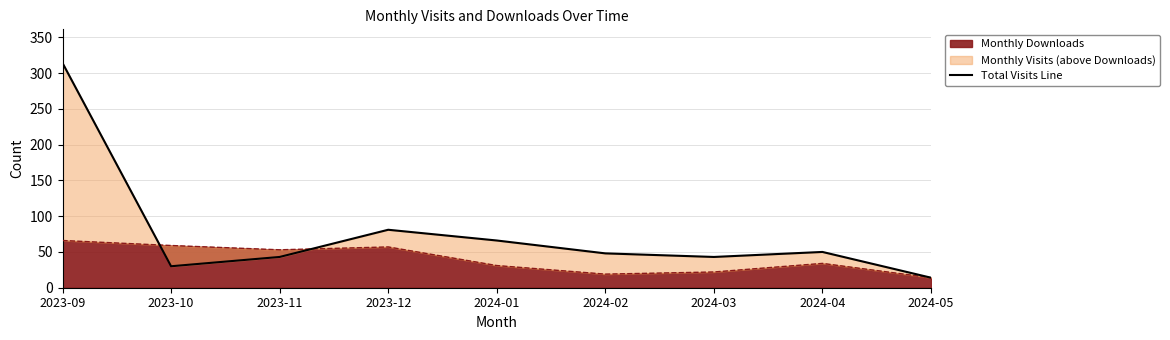

True or false: Monthly Downloads has a value of 101 at 2023-09.

False